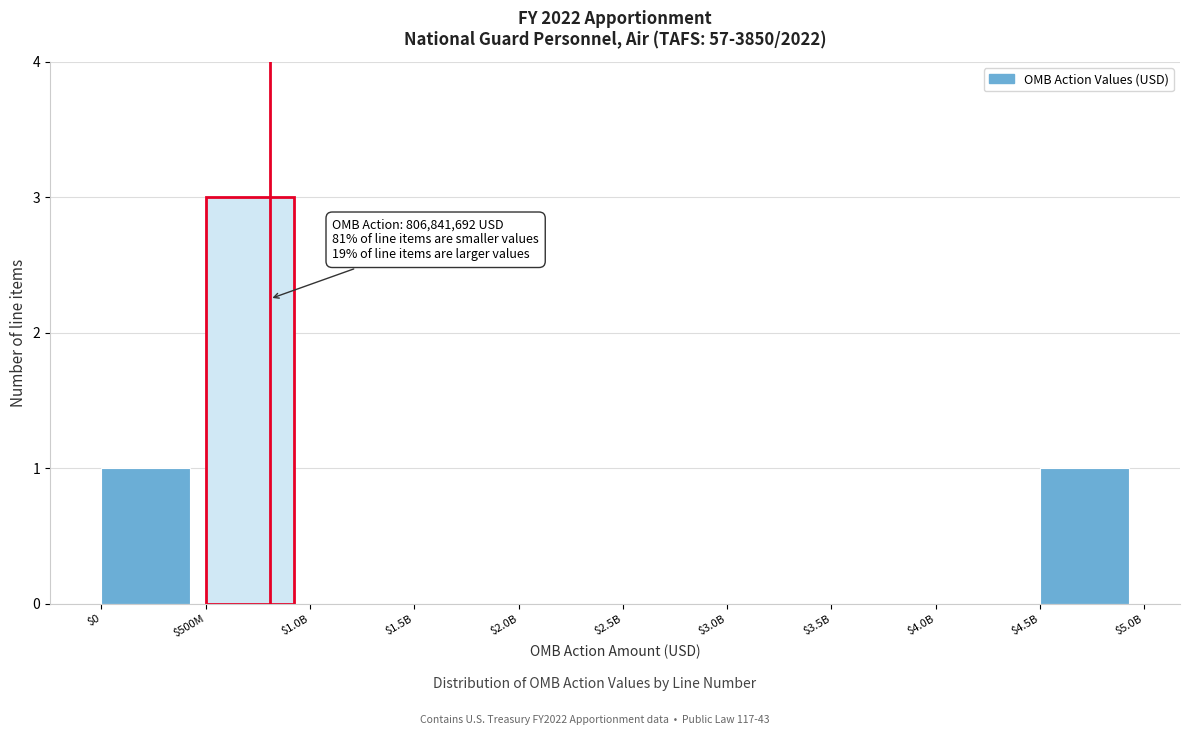

True or false: the data shows 0 at $3.0B.

True